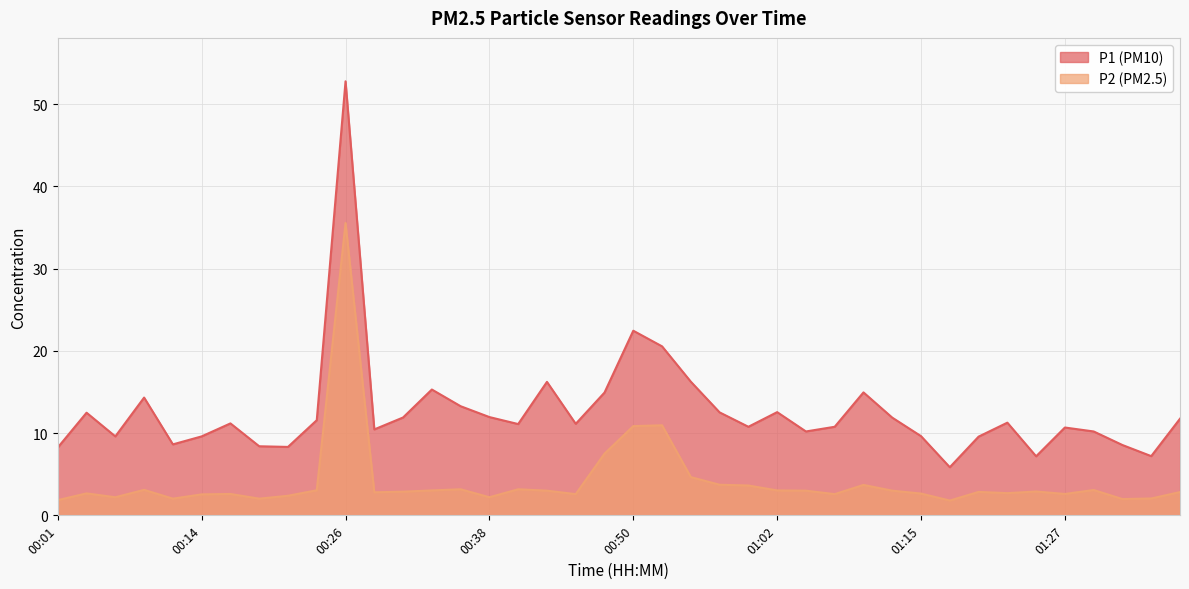

What position from the right is 00:11?

36